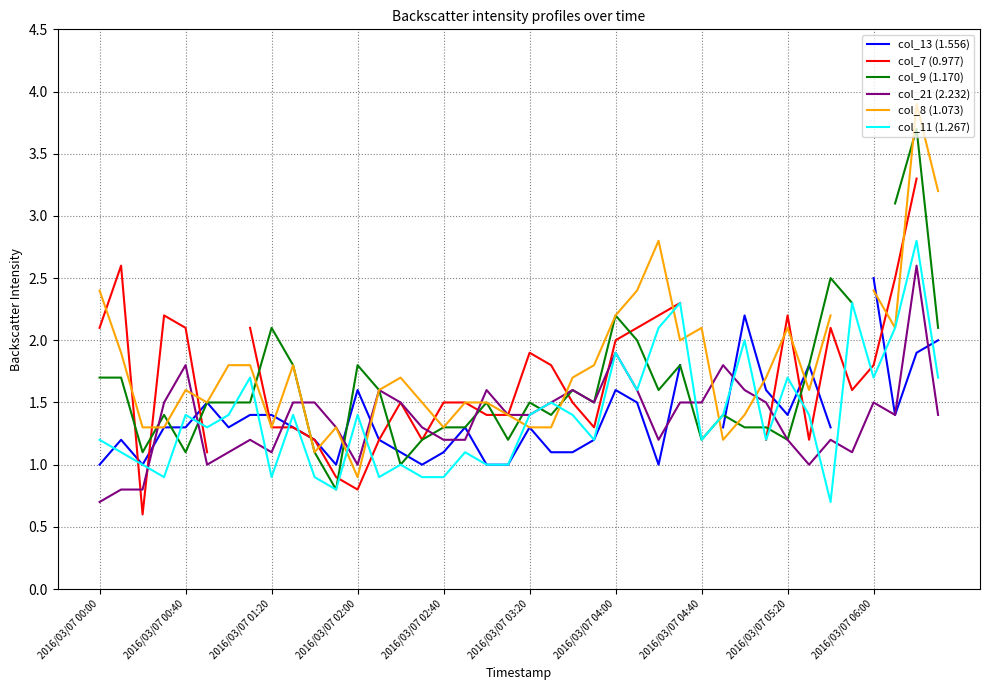

Which category has the highest value in the col_7 (0.977) series?

38